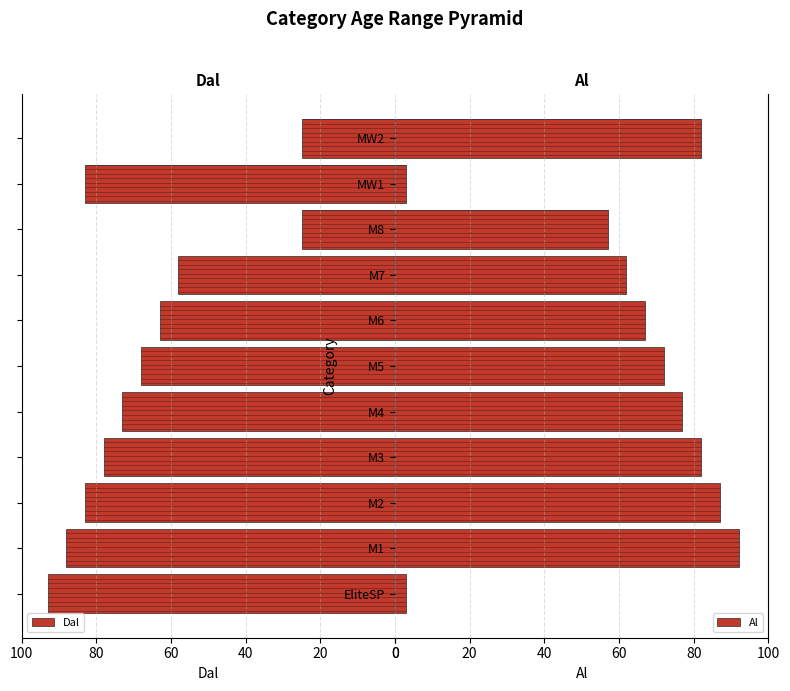

What is the average value of the Dal series?

67